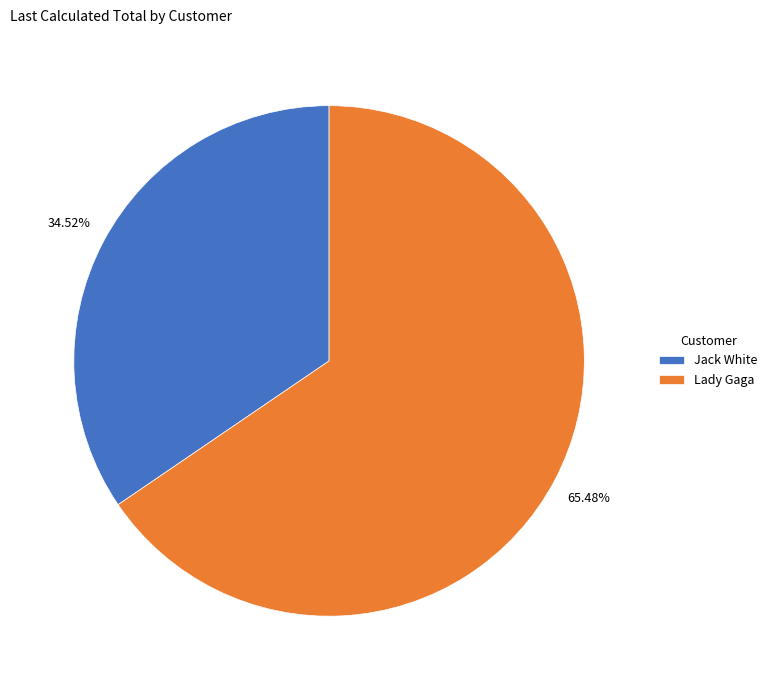

To the nearest percent, what is the average slice percentage?

50%